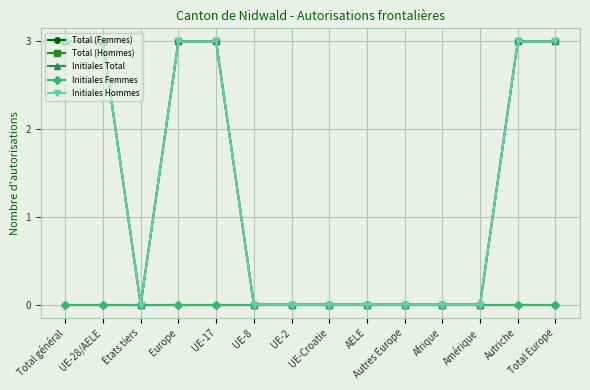

Is it true that Total (Hommes) equals 0 at AELE?

True